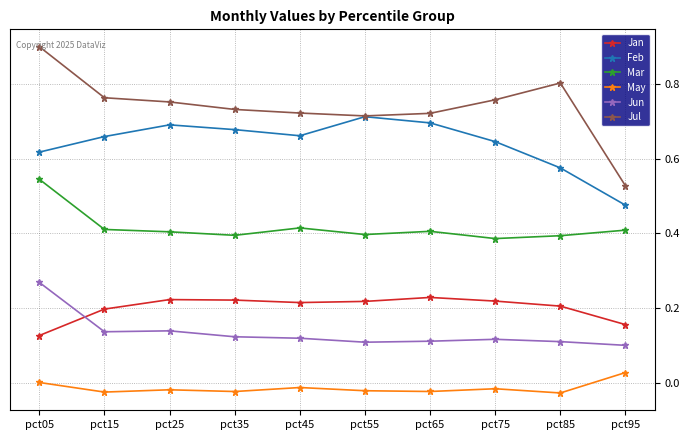

Is the value of Jan at pct95 greater than the value of May at pct65?

Yes